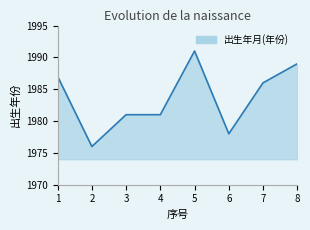

What is the ratio of the value at 7 to the value at 8?

1.0